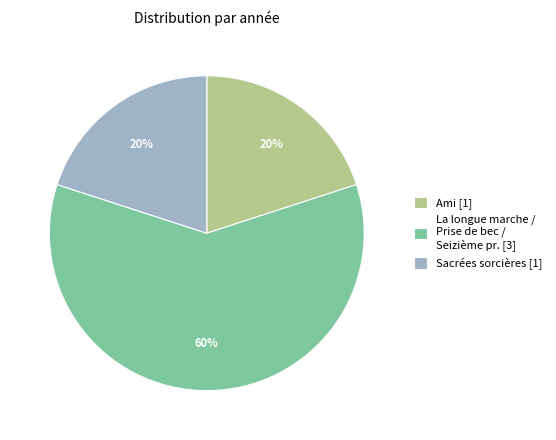

To the nearest percent, what percentage of the pie is La longue marche / Prise de bec / Seizième pr. [3]?

60%